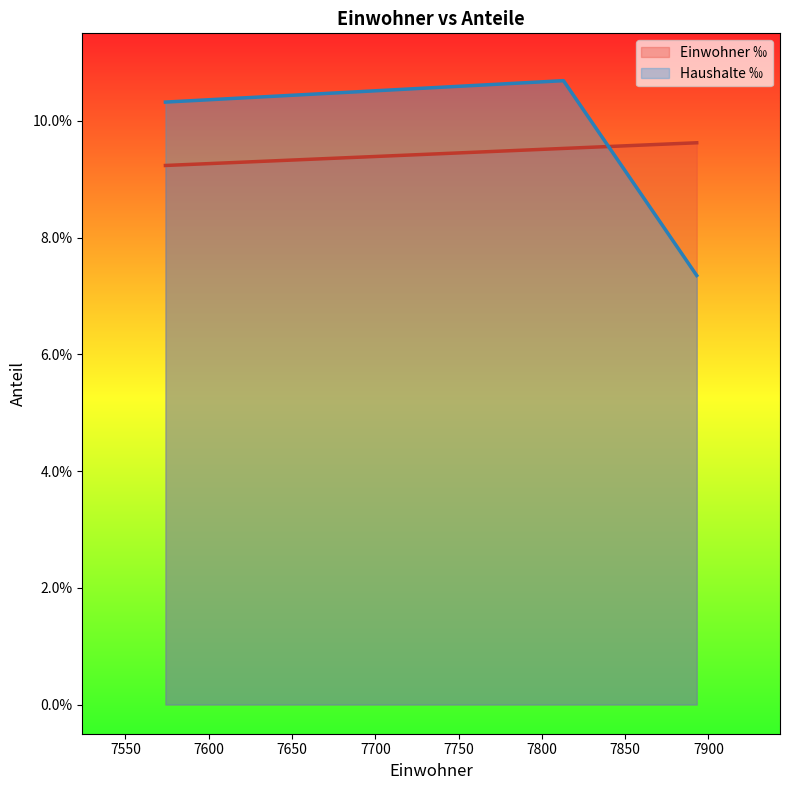

True or false: Einwohner ‰ has a value of 0.1 at 7893.

True